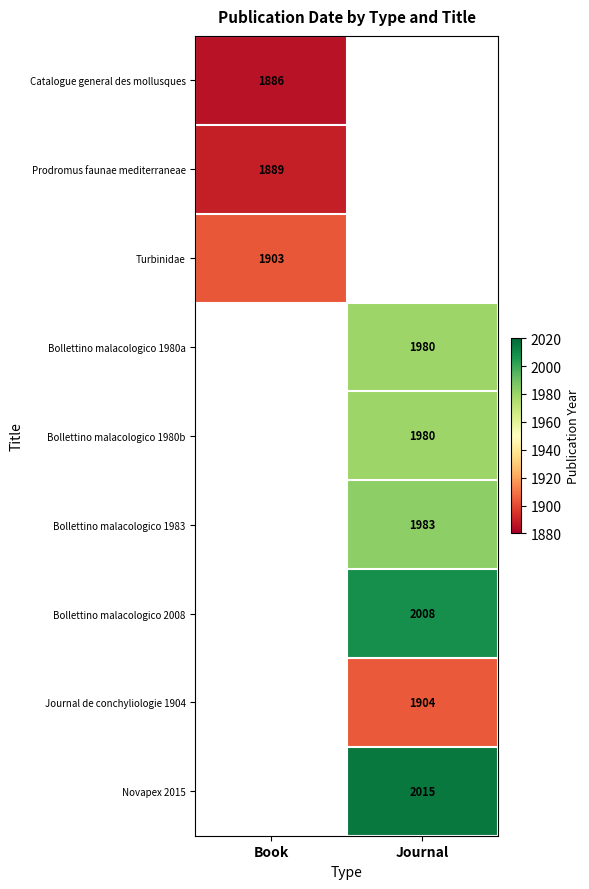

The Prodromus faunae mediterraneae series shows 3252 at Book. True or false?

False